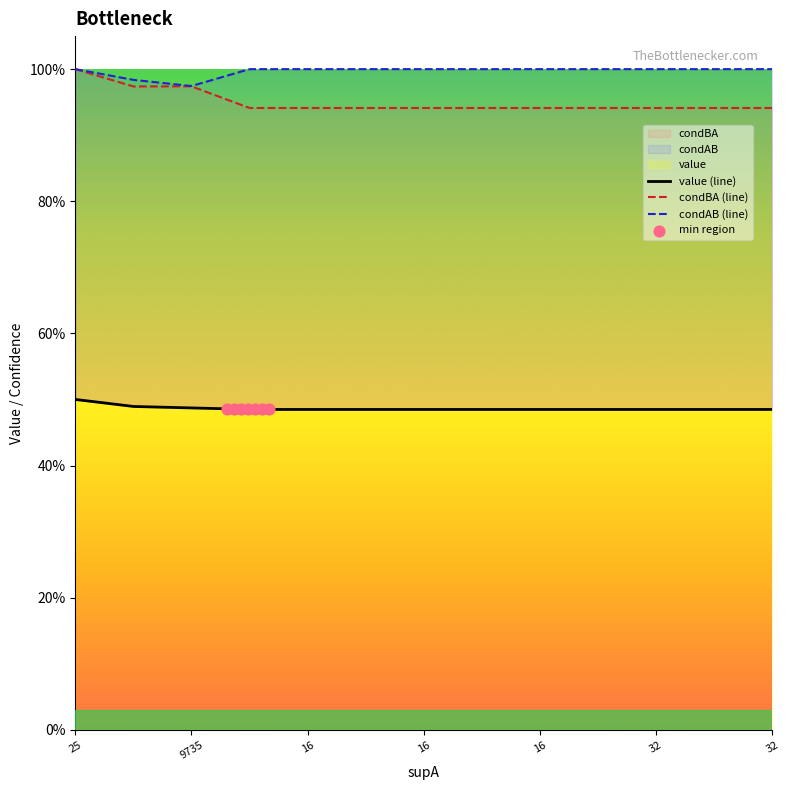

Which series contains the highest Y value?

condBA